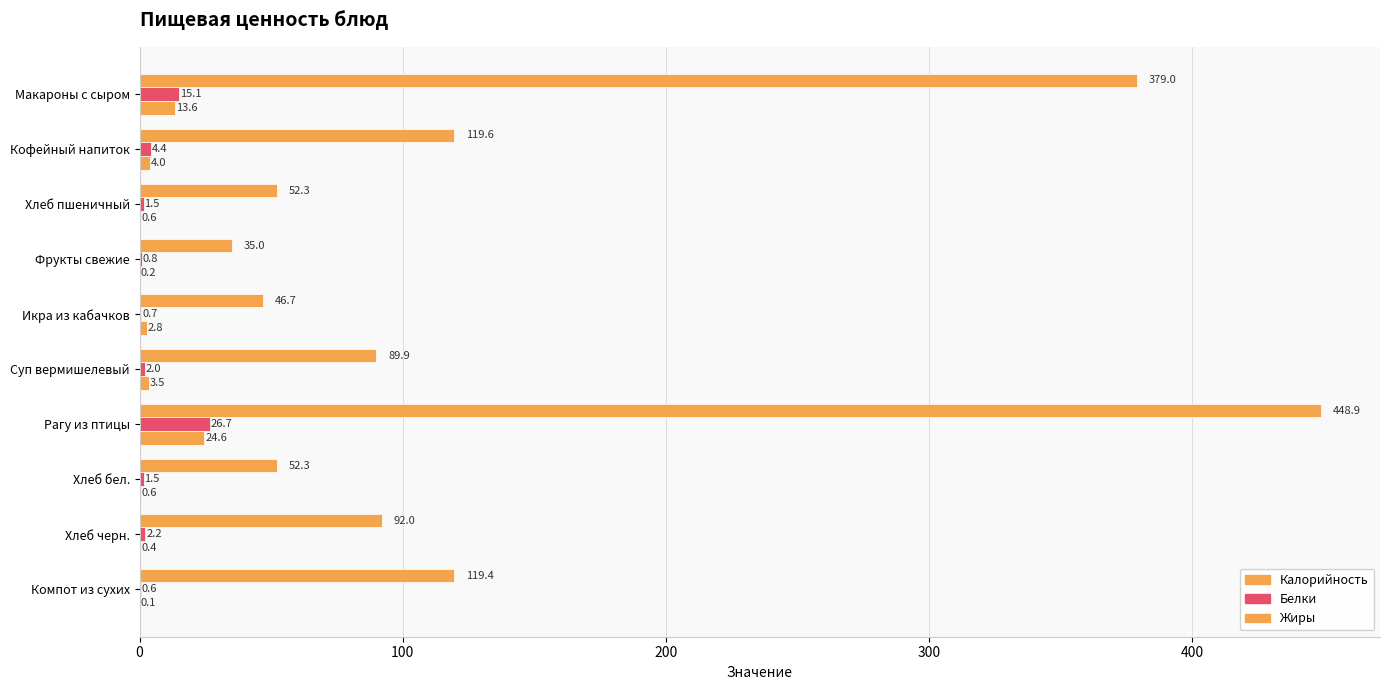

How many values in the Жиры series exceed 2?

5